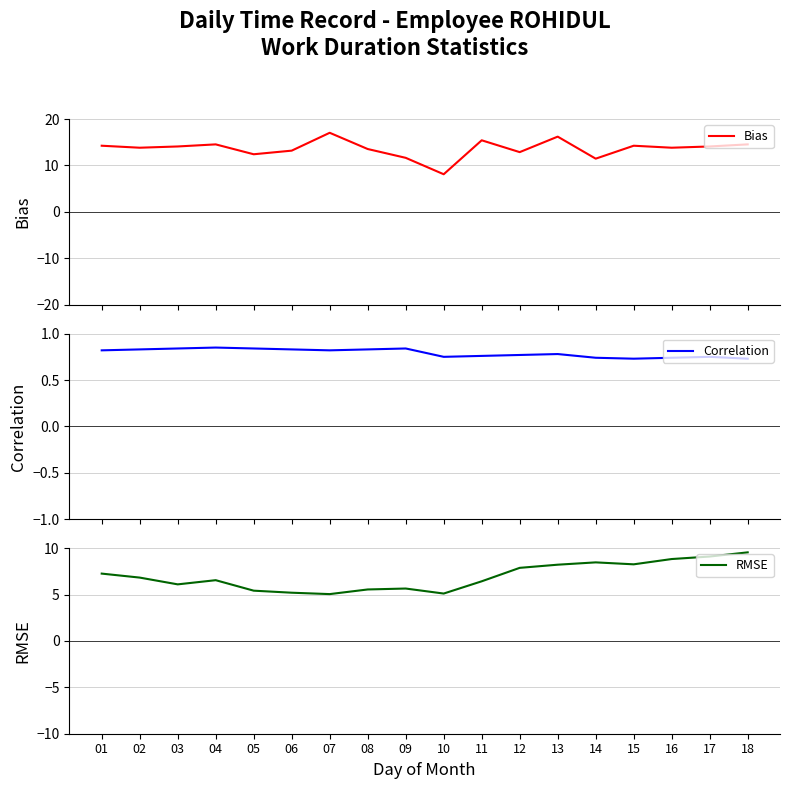

Which category has the highest value across all series?

07